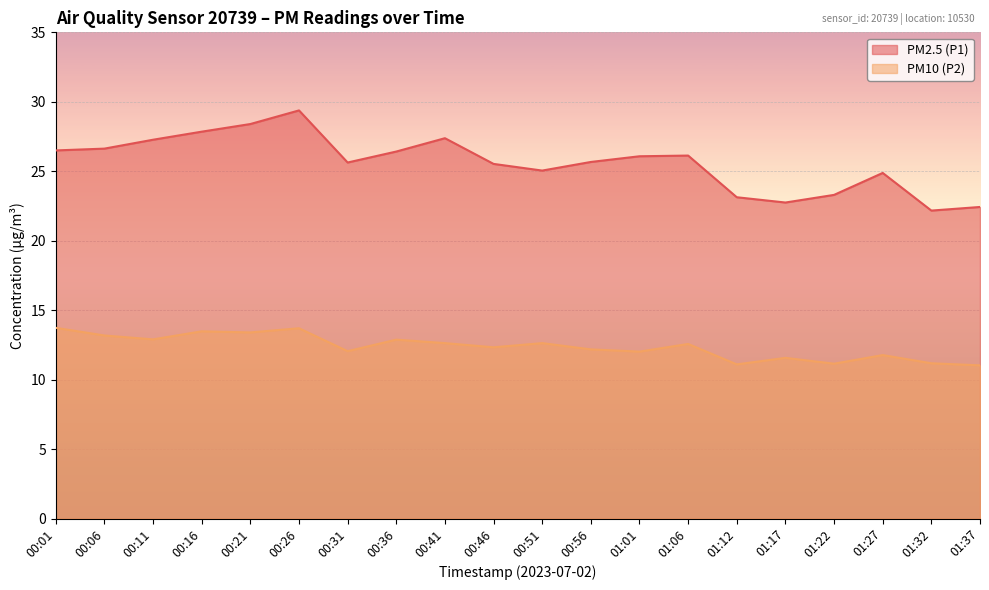

True or false: PM2.5 (P1) and PM10 (P2) intersect in this chart.

False